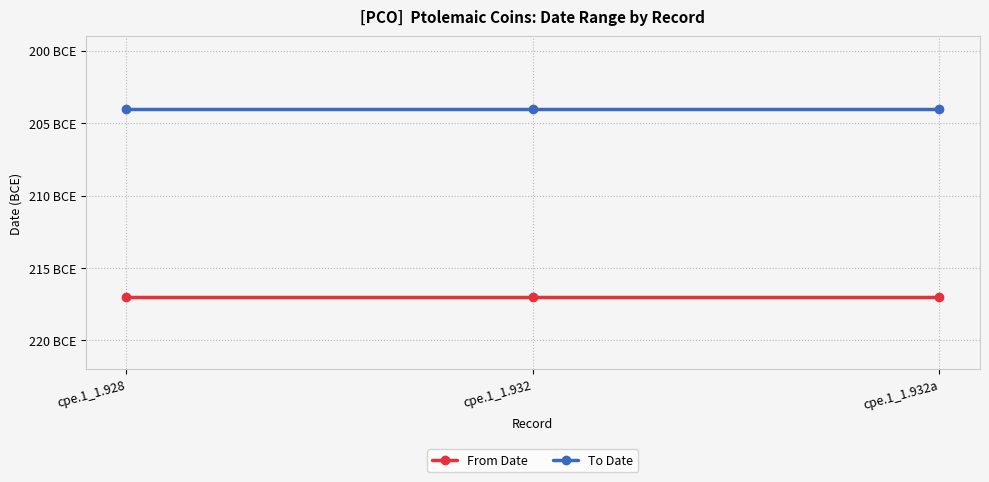

What are all the series names shown in the legend?

From Date, To Date